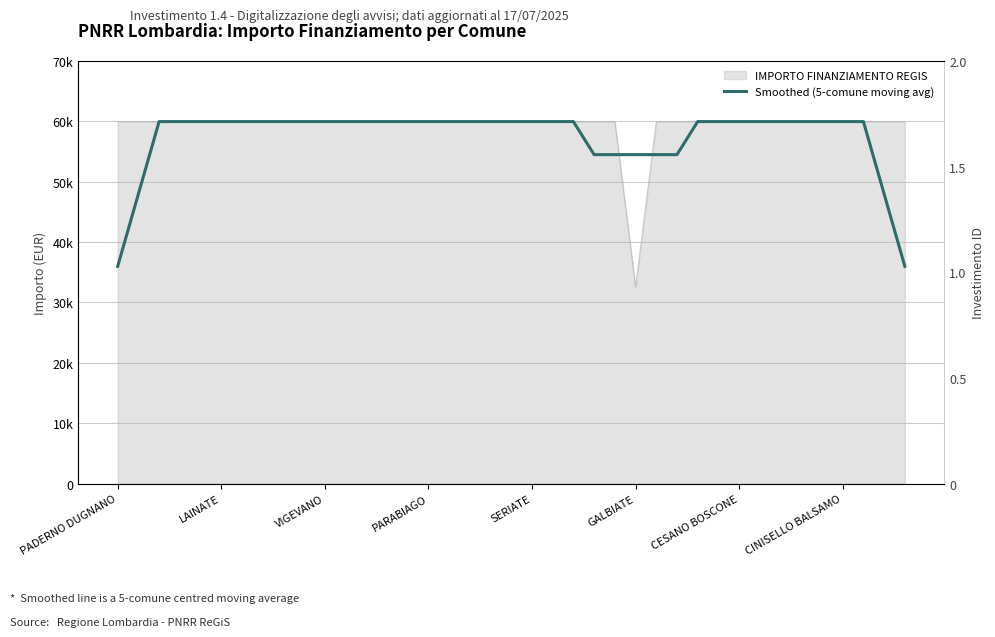

What is the greatest value displayed?

59966.0